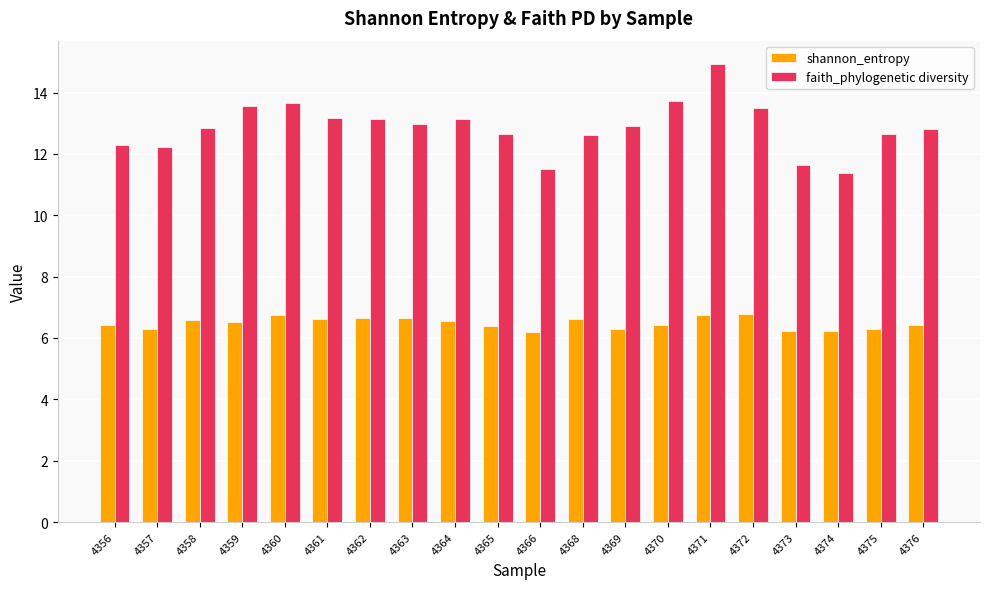

What is the sum of all shannon_entropy values?

129.6